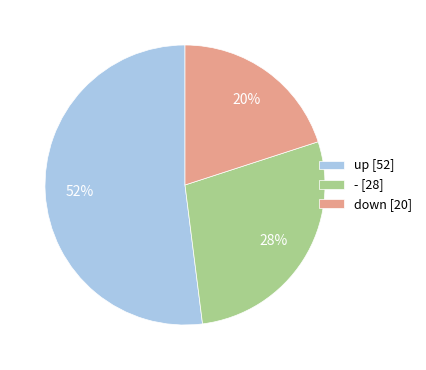

What is the smallest slice in the pie chart?

down